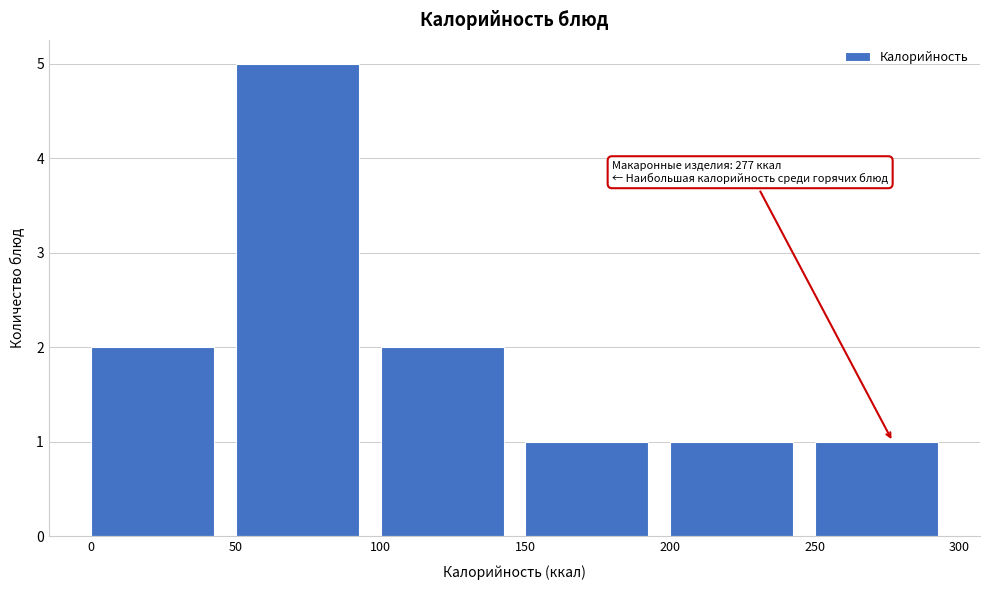

Over which range of the x-axis is the bar tallest?

50 to 100